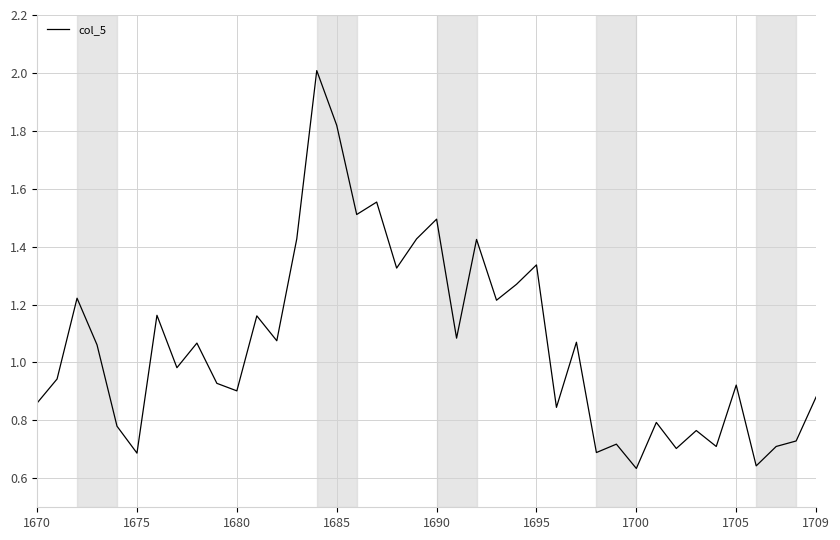

How many lines are shown in the chart?

1